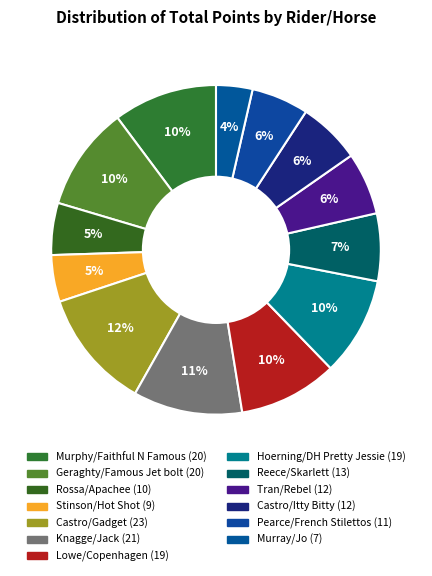

Count the number of slices in the pie.

13